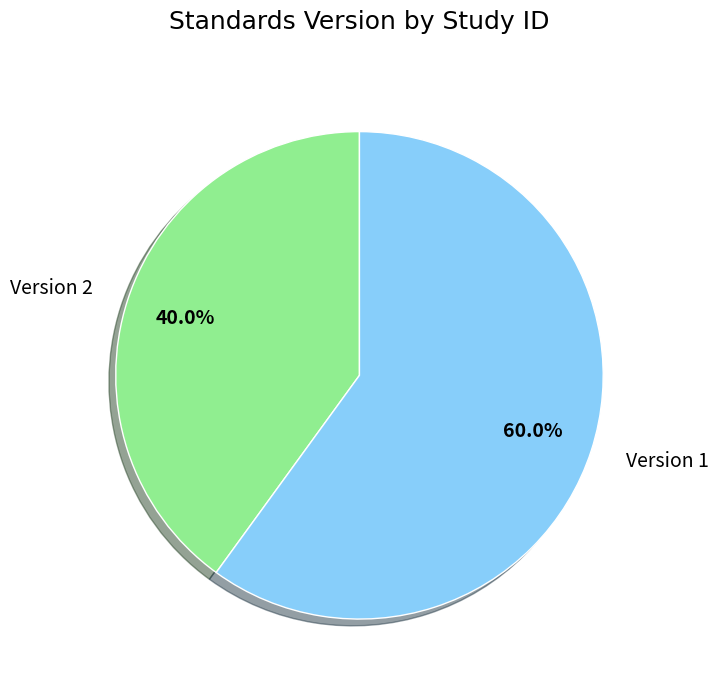

Does any single category account for the majority?

Yes